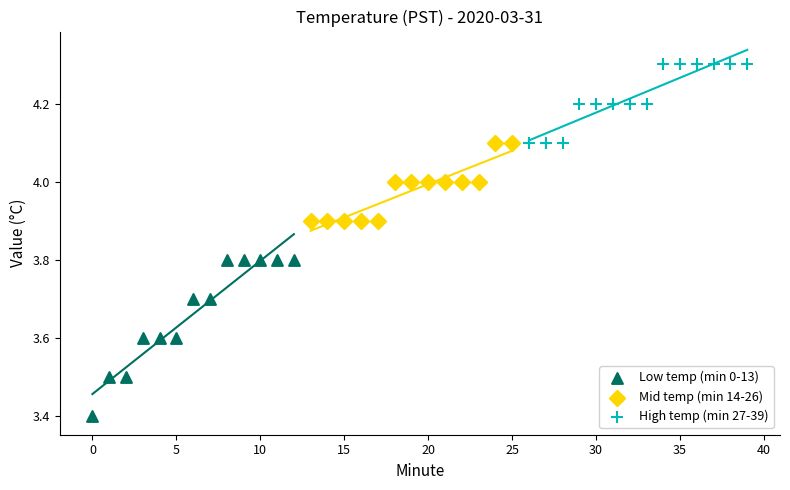

Which series contains the highest Y value?

High temp (min 27-39)